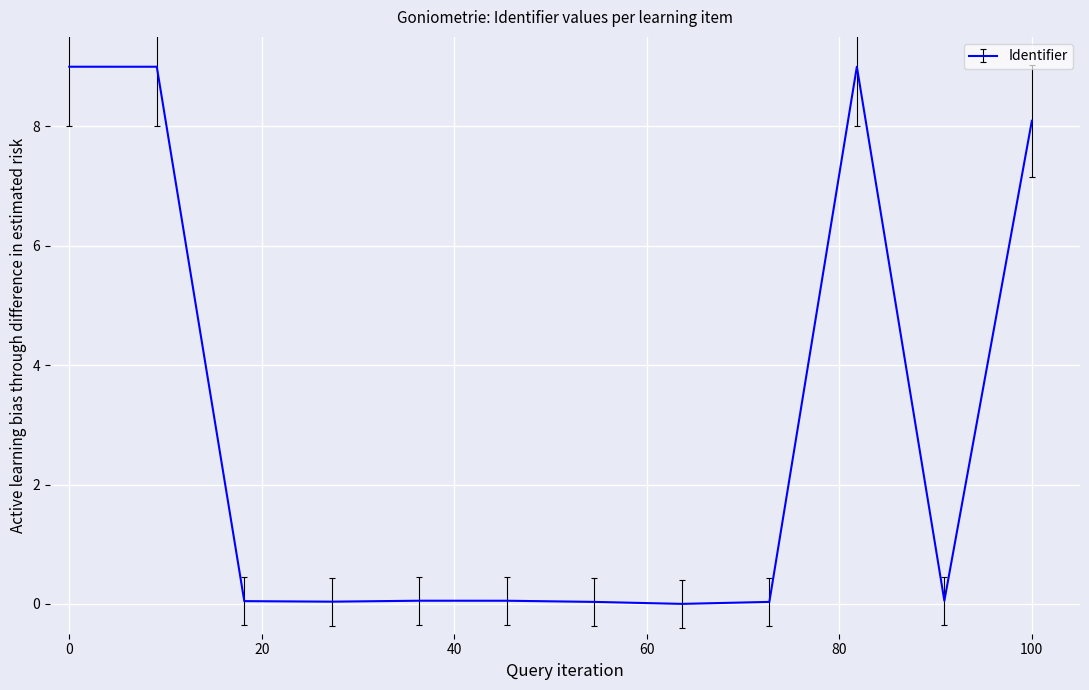

What is the maximum value shown in the chart?

9.0